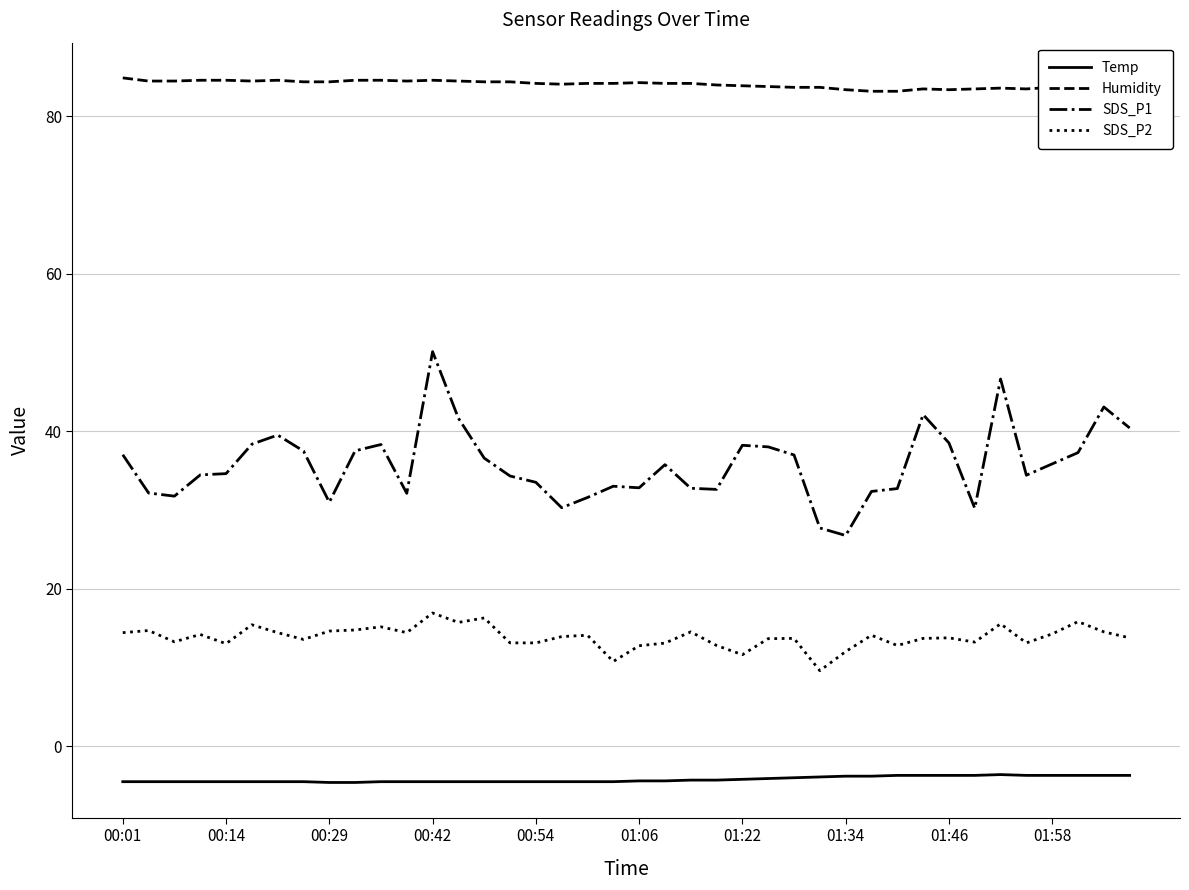

True or false: Temp and SDS_P2 cross at least once.

False